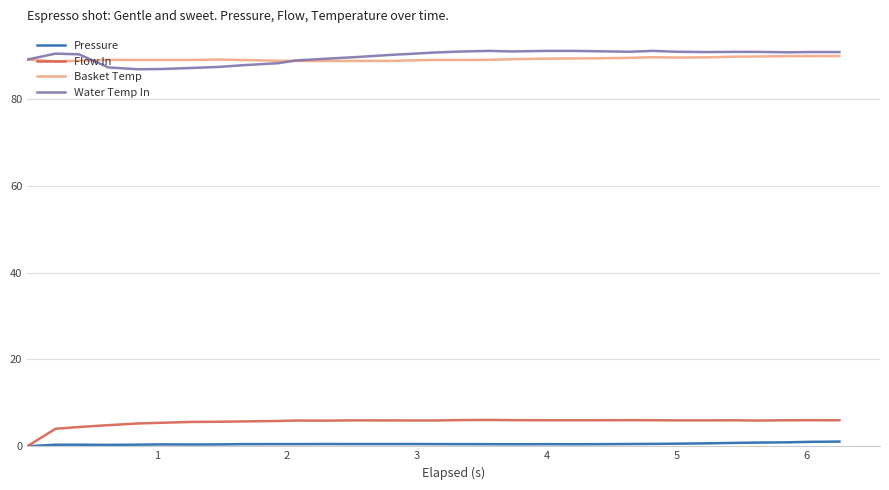

True or false: Pressure and Water Temp In cross at least once.

False